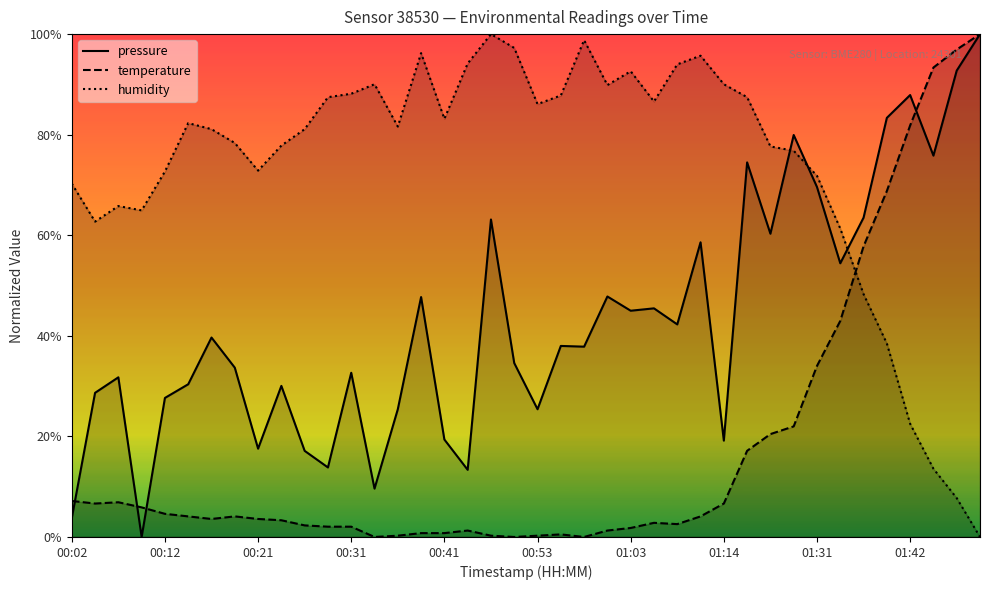

How many values in pressure are above zero?

39